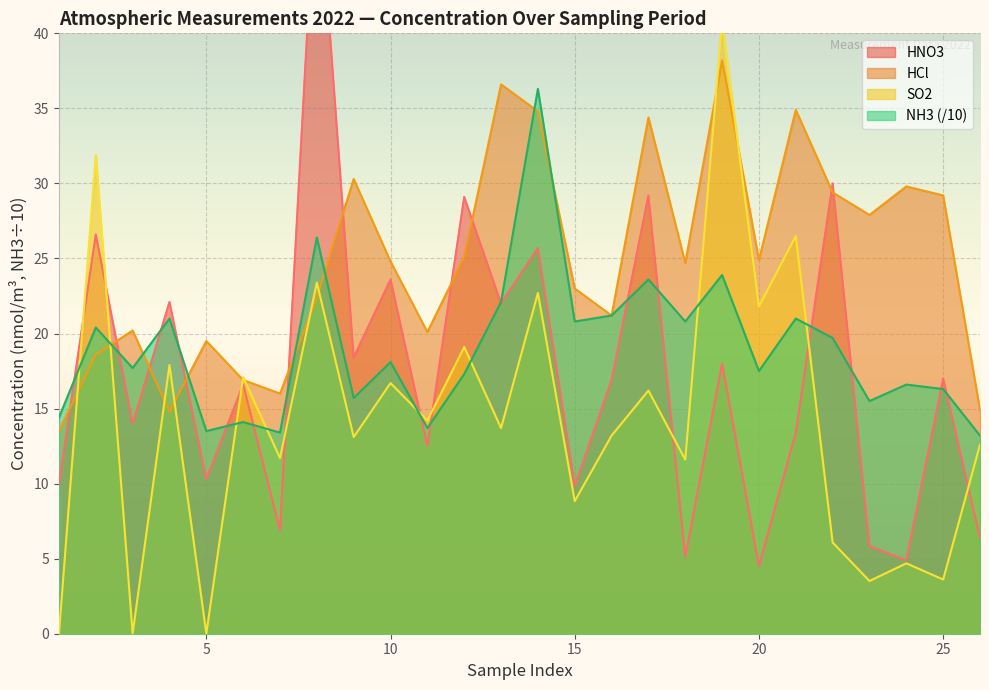

Rank the categories by HNO3 (nmol/m3) value from lowest to highest.

20, 24, 18, 23, 26, 7, 15, 1, 5, 11, 21, 3, 6, 16, 25, 19, 9, 13, 4, 10, 14, 2, 12, 17, 22, 8